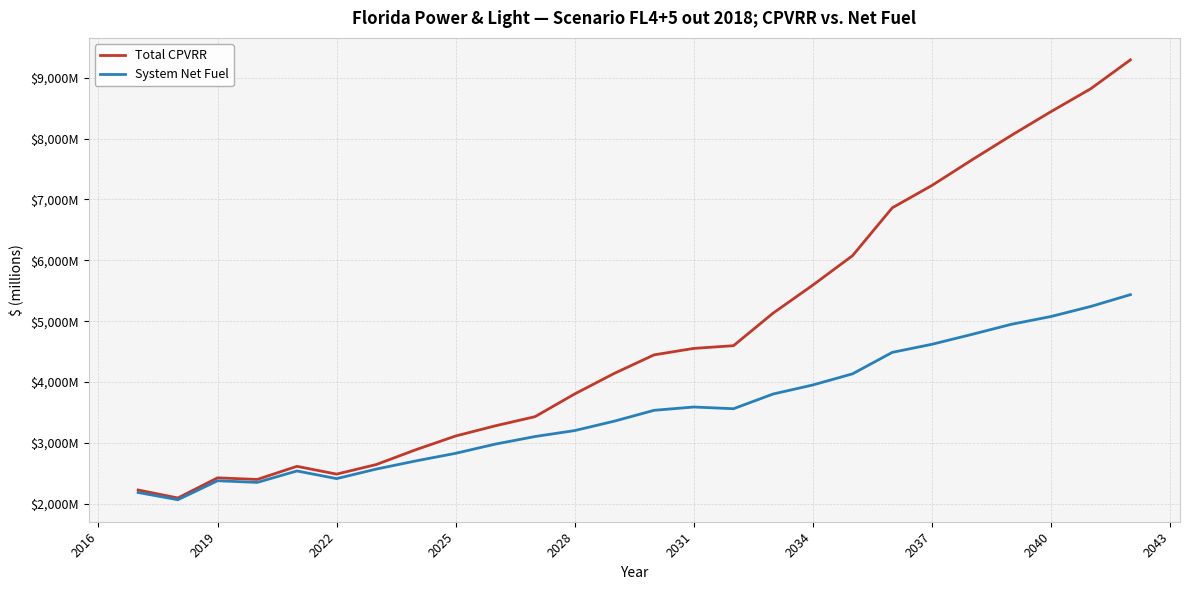

What are all the series names shown in the legend?

Total CPVRR, System Net Fuel